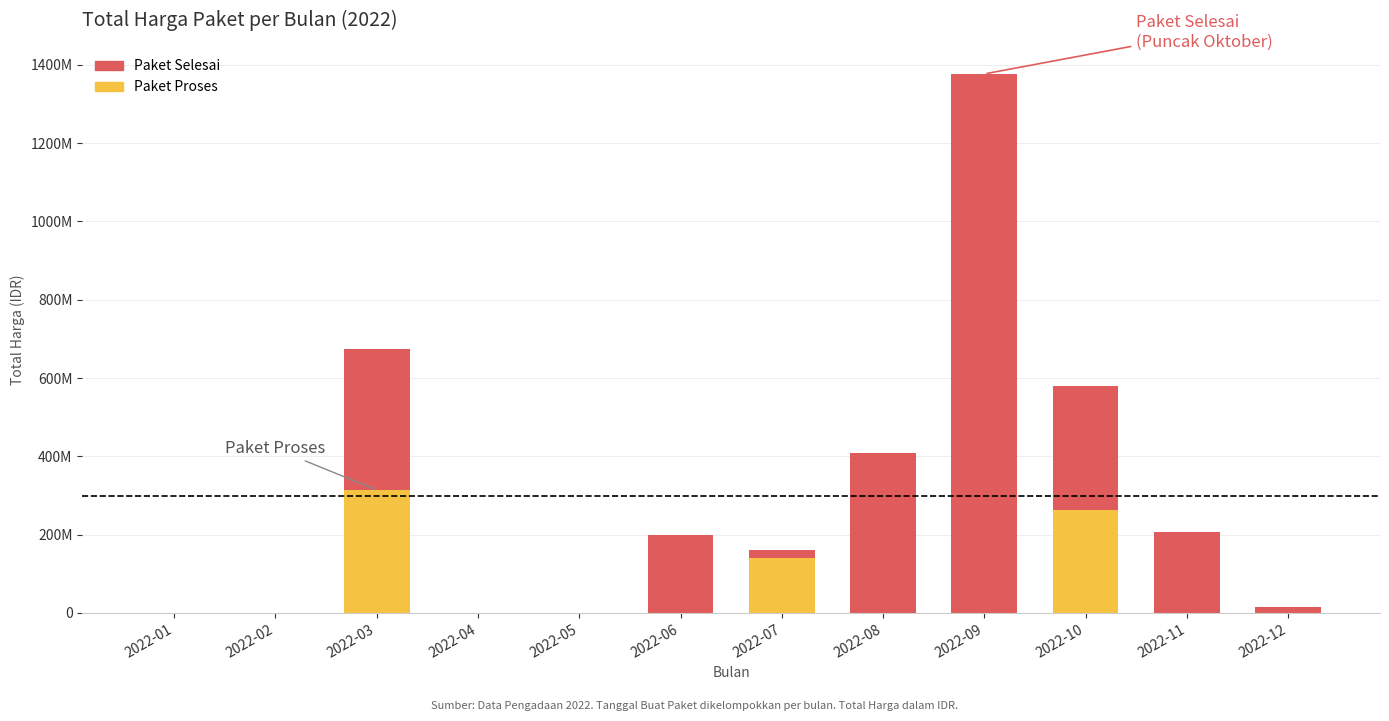

Does the chart contain stacked bars?

Yes